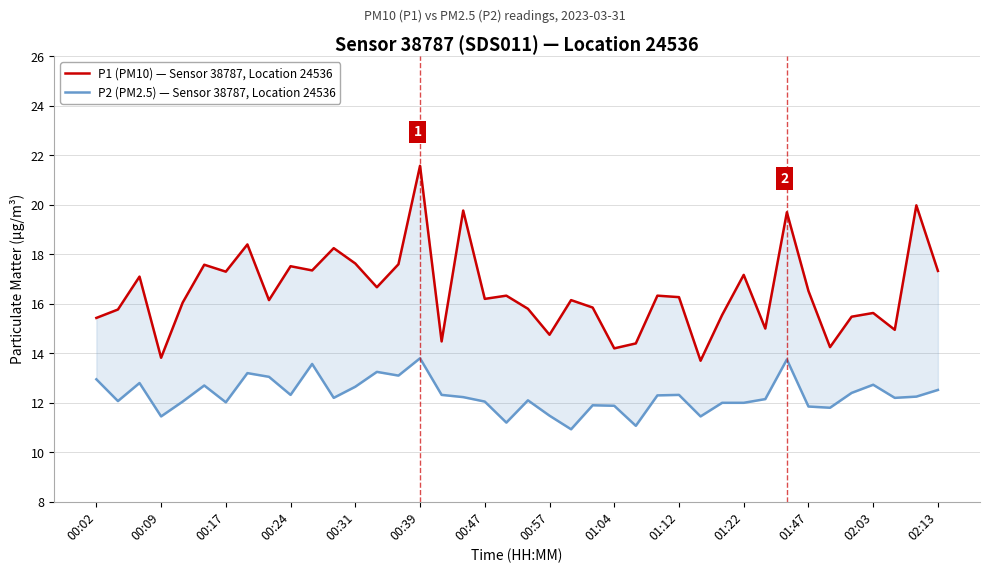

True or false: P1 (PM10) — Sensor 38787, Location 24536 and P2 (PM2.5) — Sensor 38787, Location 24536 cross at least once.

False